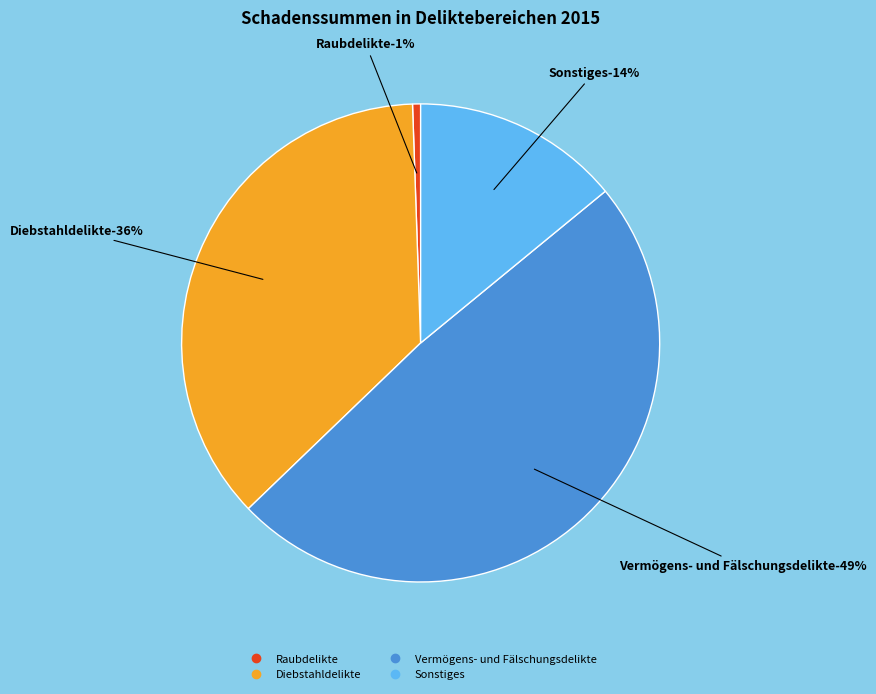

How many segments does this pie chart have?

4